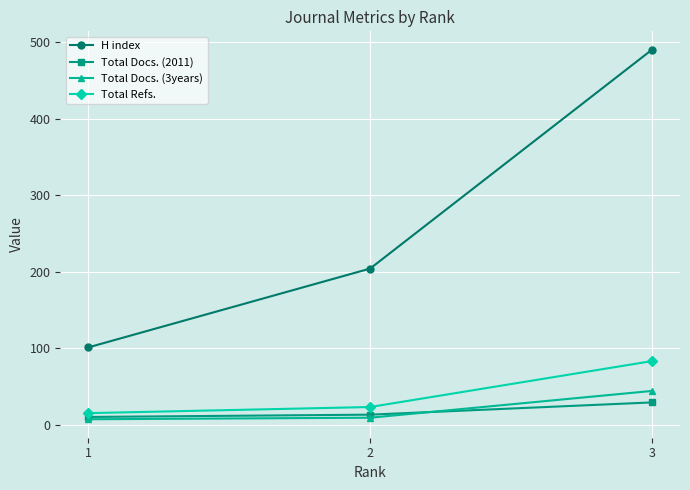

What is the greatest value displayed?

490